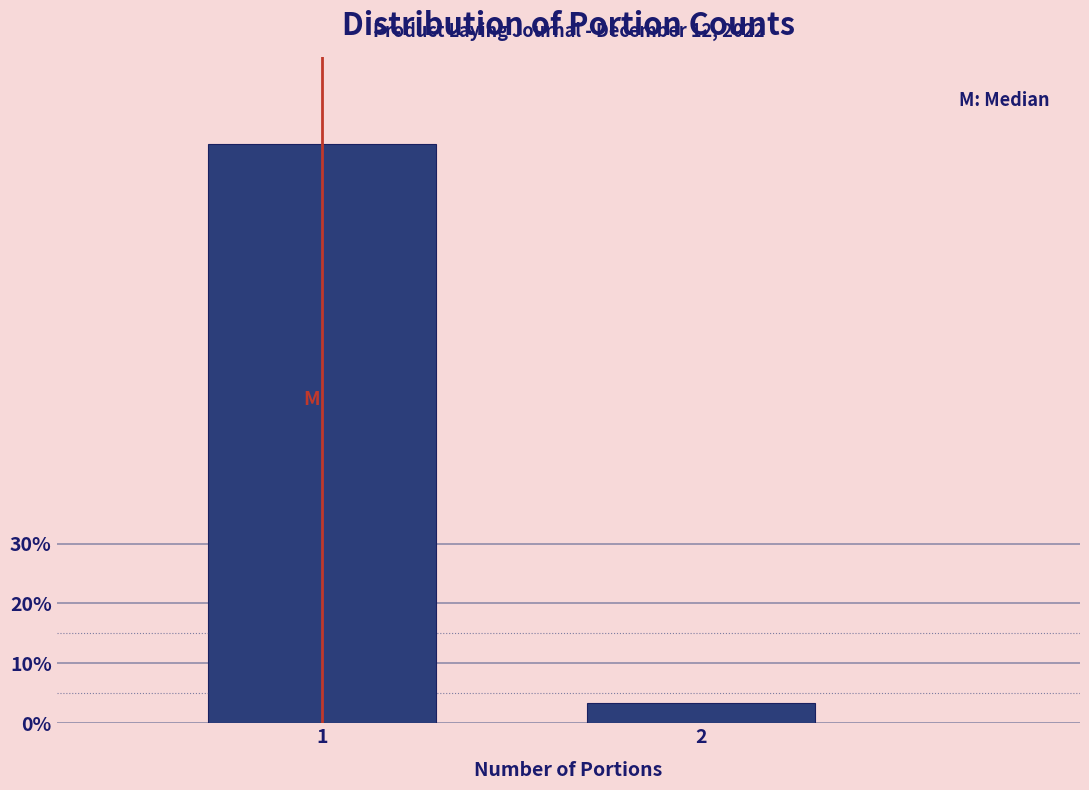

Reading right to left, extract all data points from this chart.

2=3.3	1=96.7